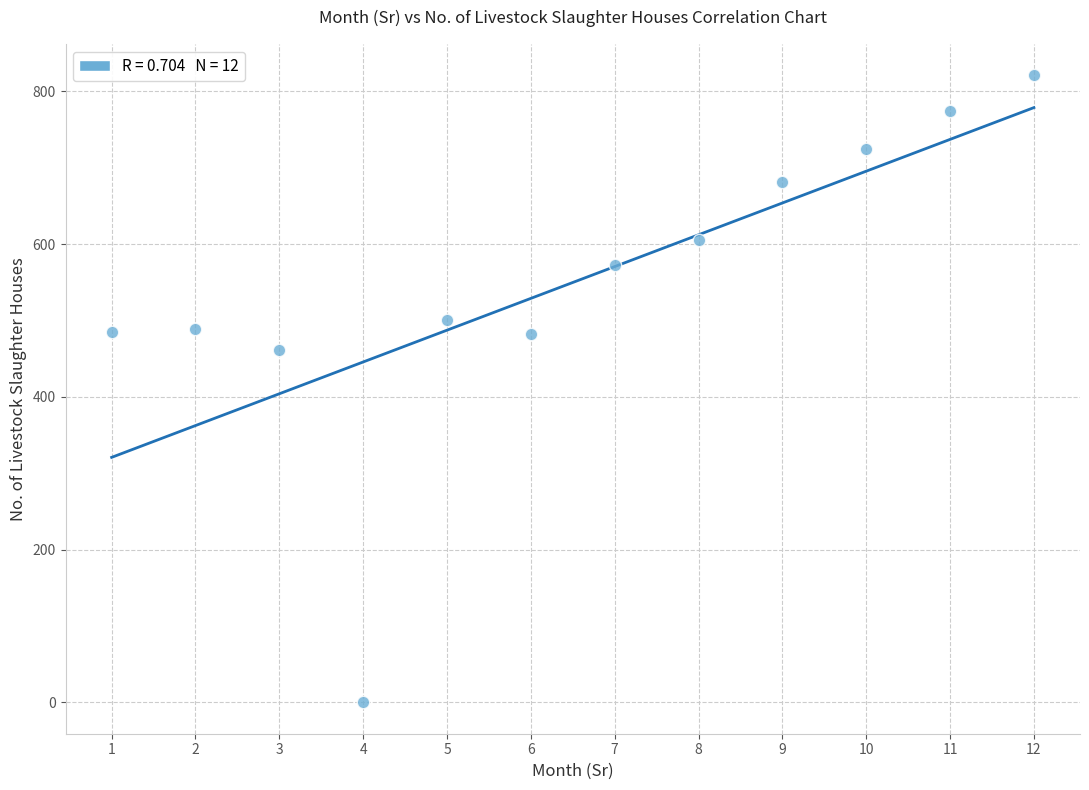

What Y value in the scatter plot is closest to 410?

462